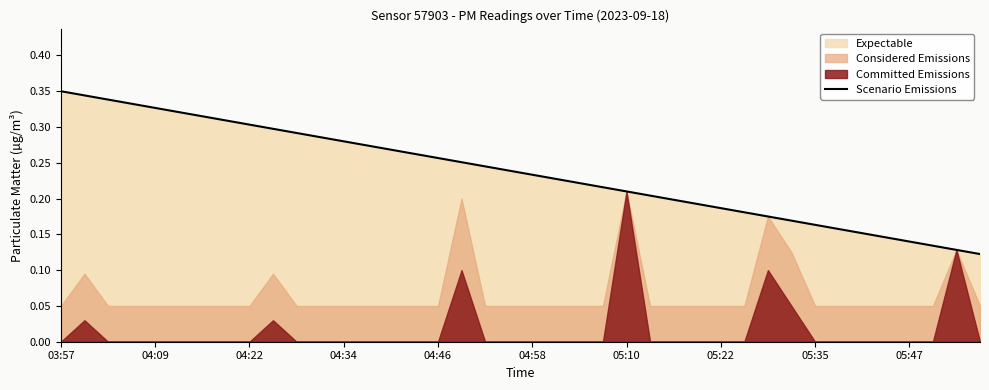

True or false: the data shows 0.2 at 27.

True